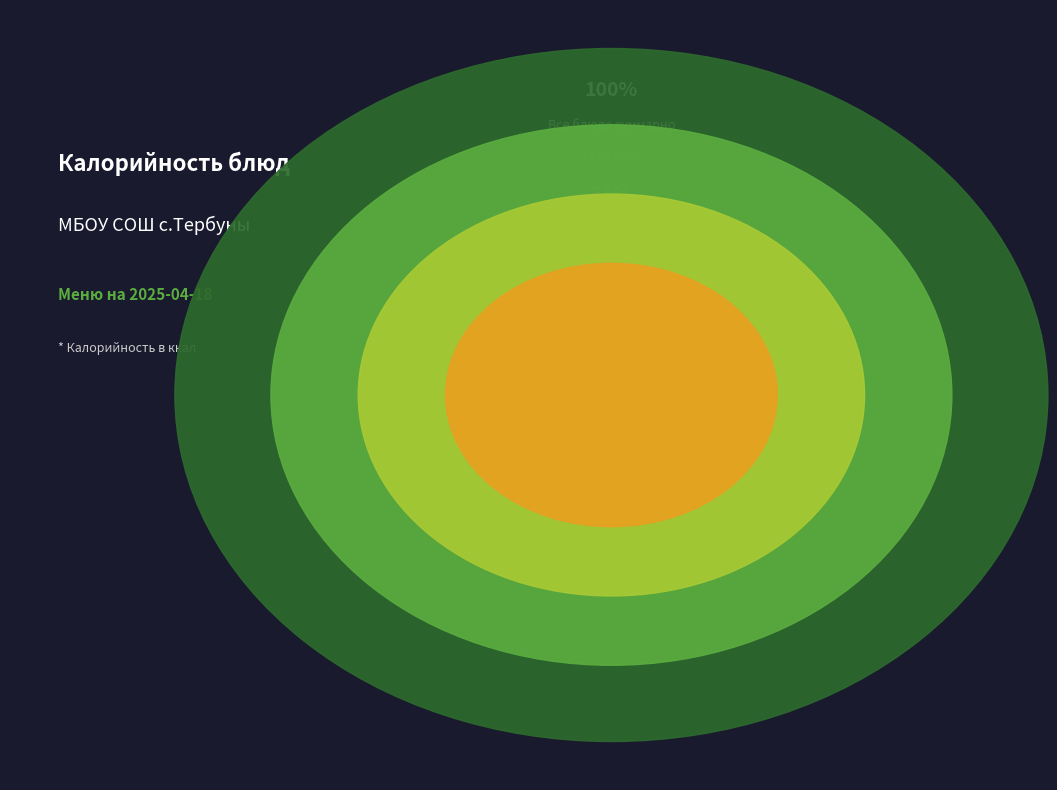

To the nearest percent, what is the combined percentage of Каша молочная пшенная and Бутерброд с сыром?

30%